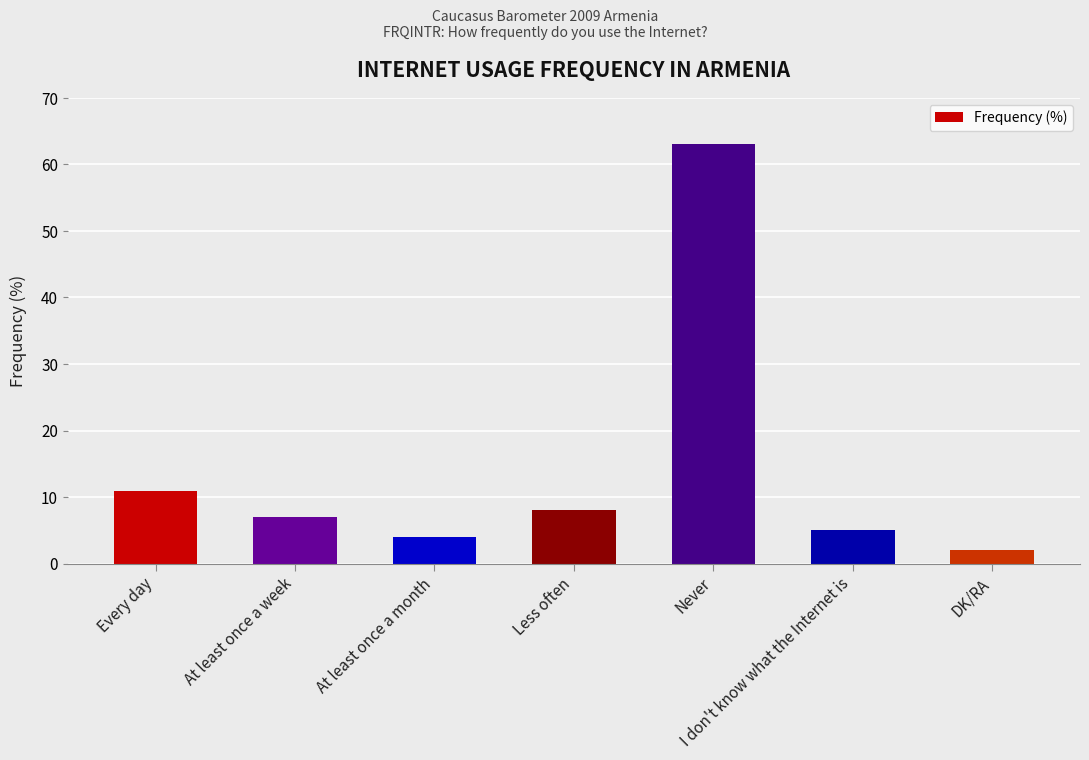

What is the sum of the values at Less often and I don't know what the Internet is?

13